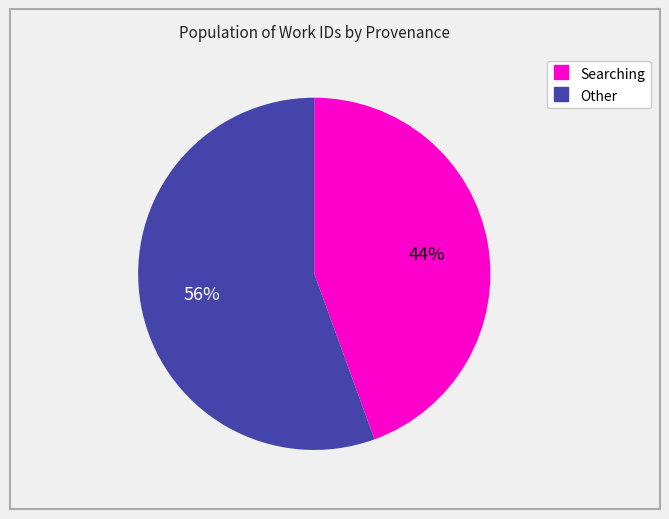

How many segments does this pie chart have?

2